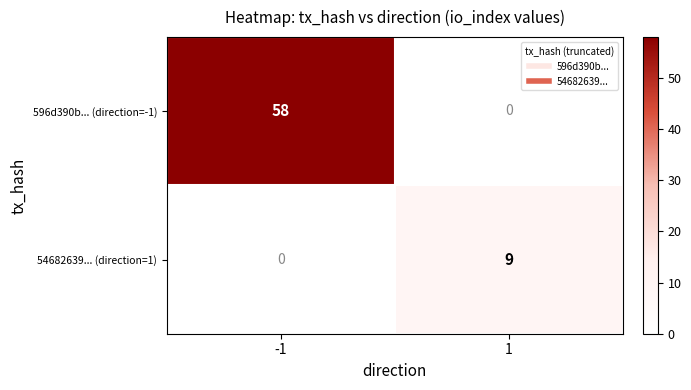

Rank the series at 1 from lowest to highest value.

596d390b... (direction=-1), 54682639... (direction=1)